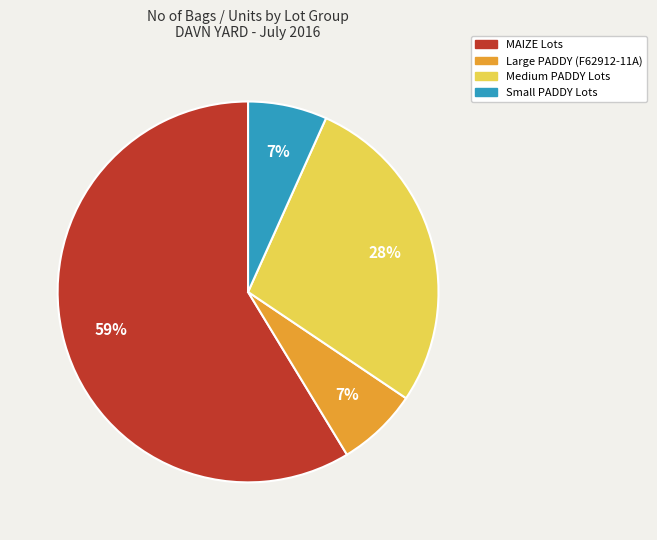

To the nearest percent, what is the average slice percentage?

25%